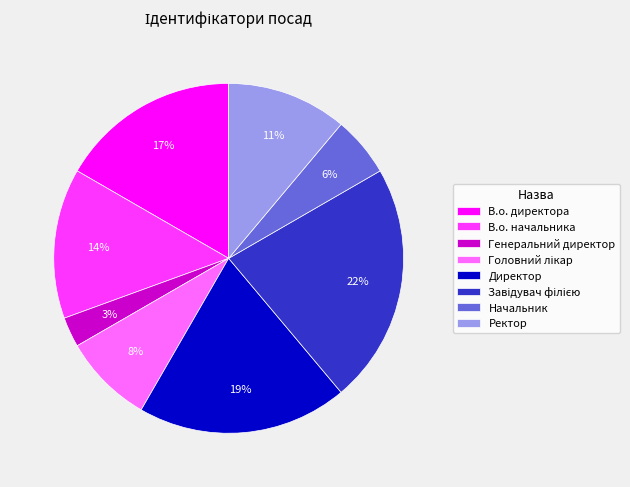

Approximately how many times larger is the value at Начальник compared to Генеральний директор?

2.0